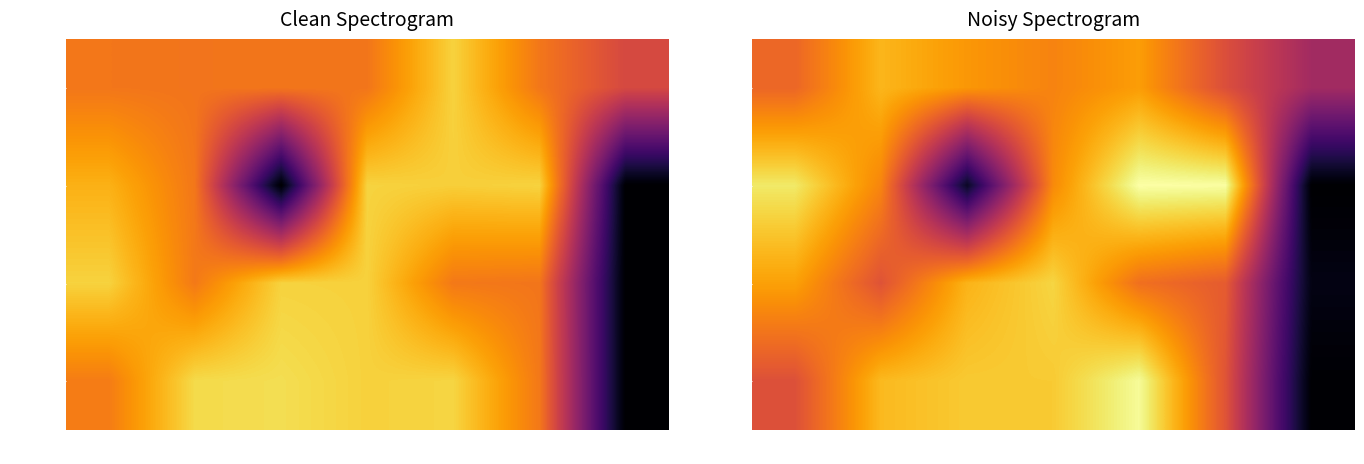

What is the sum of all Week 1 values?

76.9